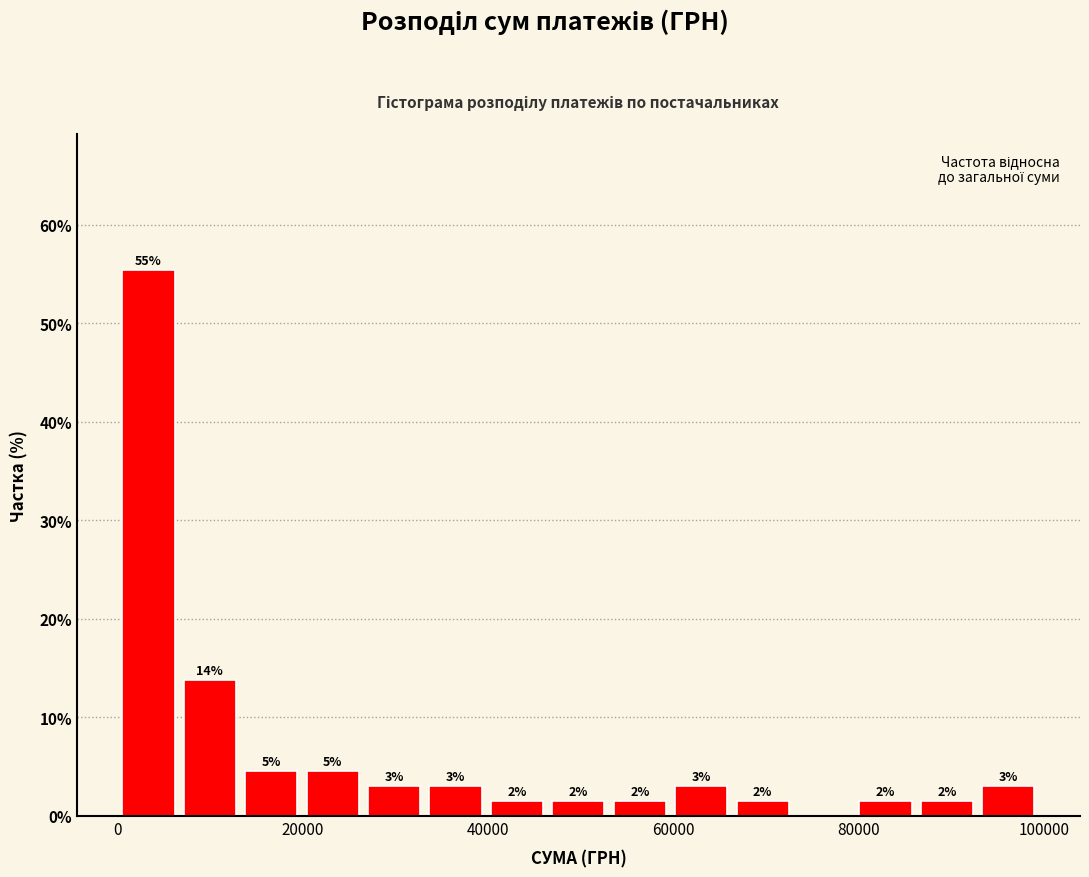

Read against the x-axis, roughly where is the centre of the tallest bar?

4000